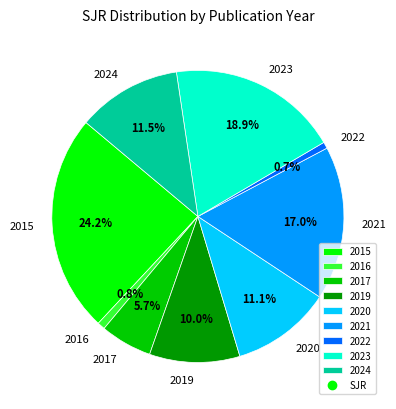

Count the number of slices in the pie.

9